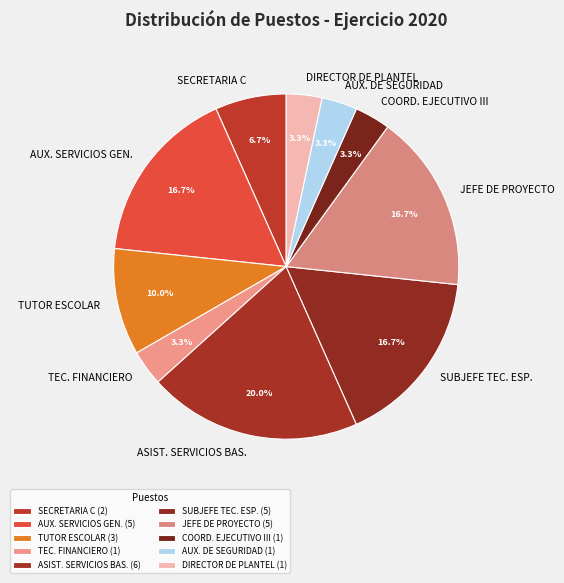

To the nearest percent, what is the average slice percentage?

10%